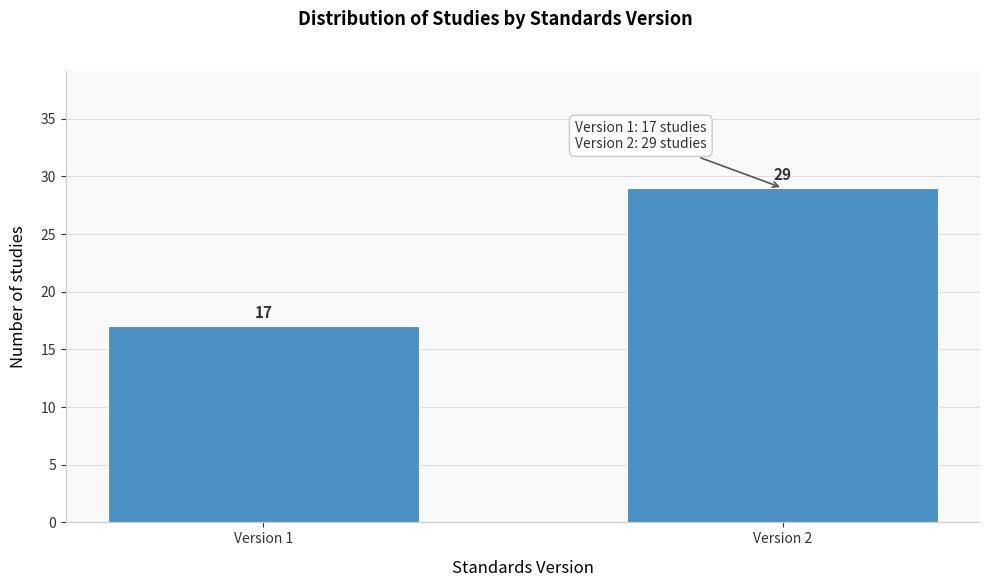

Reading left to right, extract all data points from this chart.

Version 1=17	Version 2=29